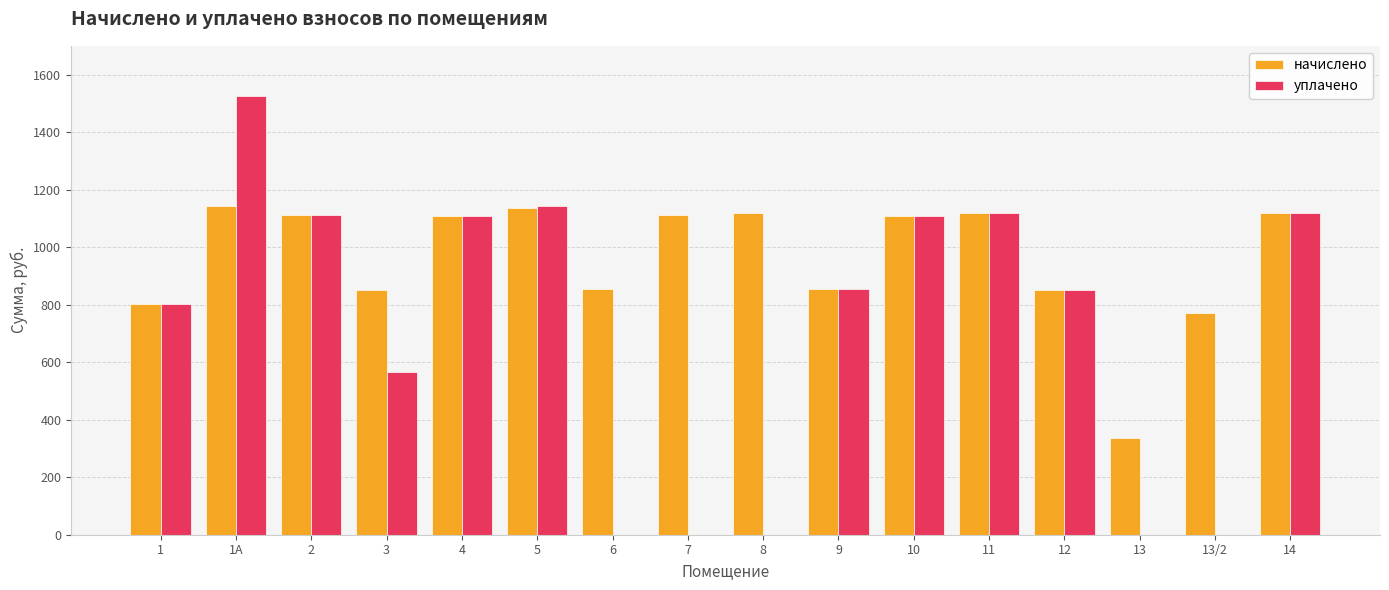

True or false: уплачено has a value of 1524.8 at 1А.

True